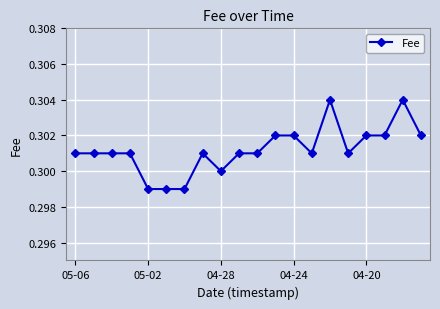

What is the sum of all values?

6.0